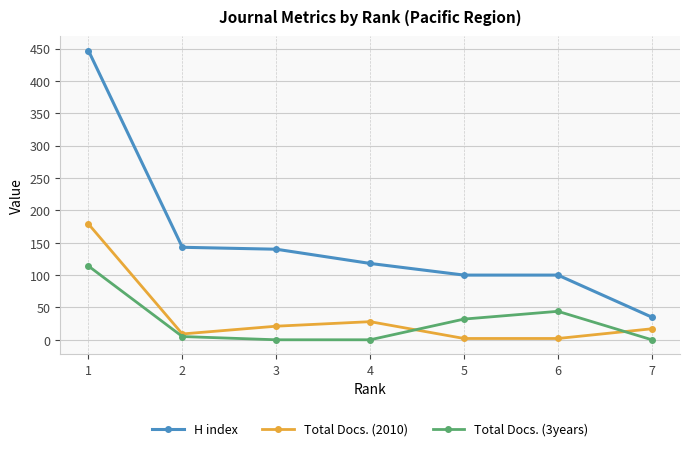

Reading left to right, what are all the values shown in this chart?

H index: 1=447	2=143	3=140	4=118	5=100	6=100	7=35
Total Docs. (2010): 1=179	2=9	3=21	4=28	5=2	6=2	7=17
Total Docs. (3years): 1=114	2=5	3=0	4=0	5=32	6=44	7=0